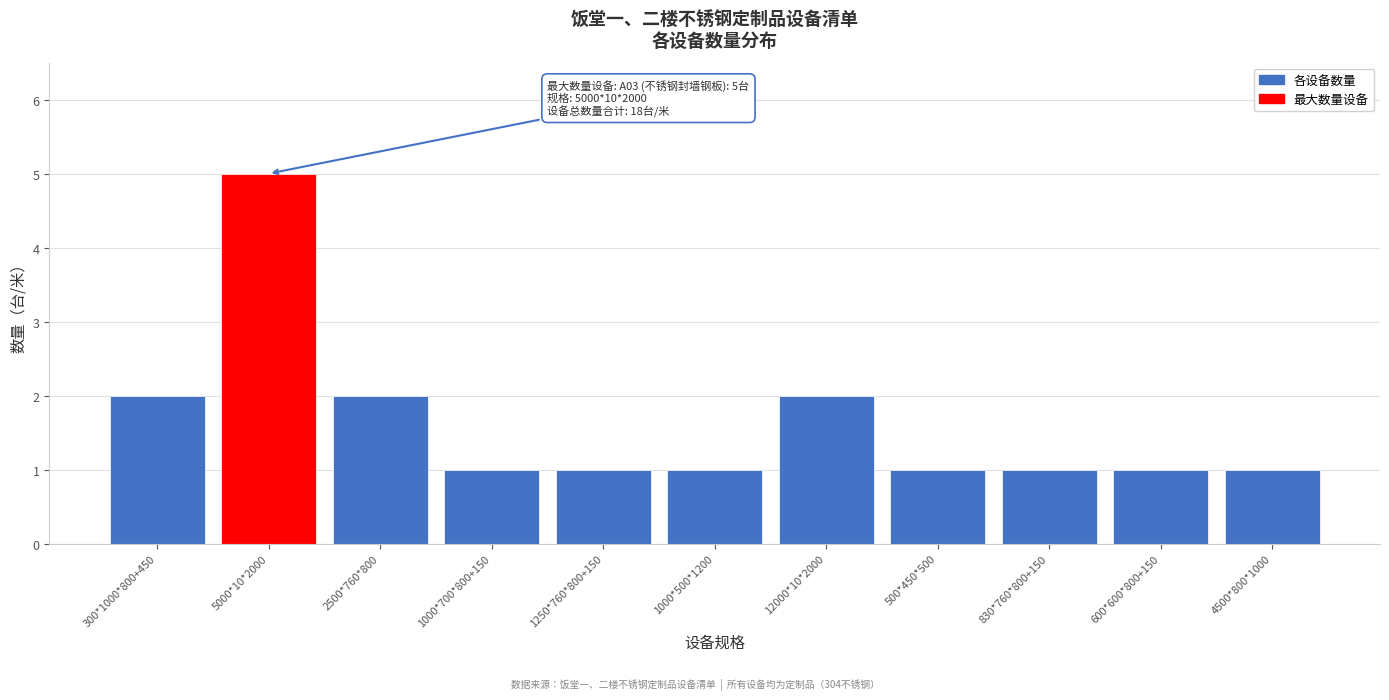

Reading left to right, list all the values displayed in this chart.

300*1000*800+450=2	5000*10*2000=5	2500*760*800=2	1000*700*800+150=1	1250*760*800+150=1	1000*500*1200=1	12000*10*2000=2	500*450*500=1	830*760*800+150=1	600*600*800+150=1	4500*800*1000=1